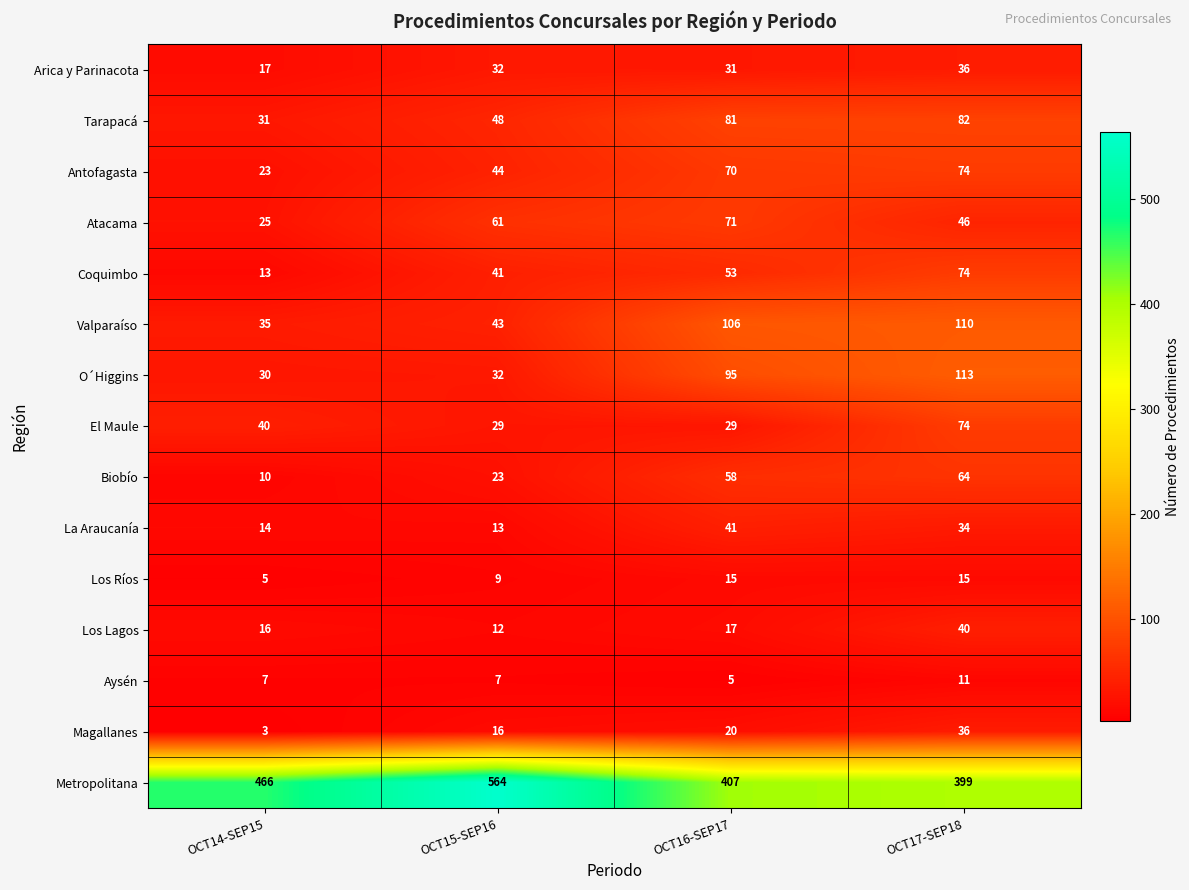

Count the Aysén values in the range 7 to 11.

3